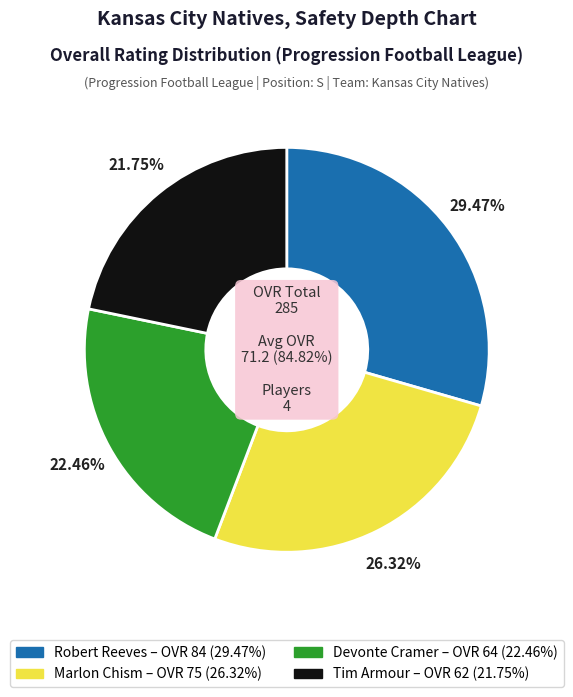

What is the total percentage of Tim Armour and Robert Reeves?

51.2%